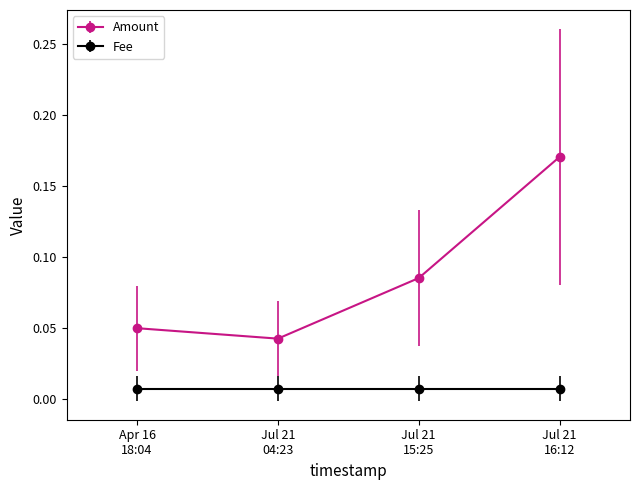

How many categories are shown in the chart?

4